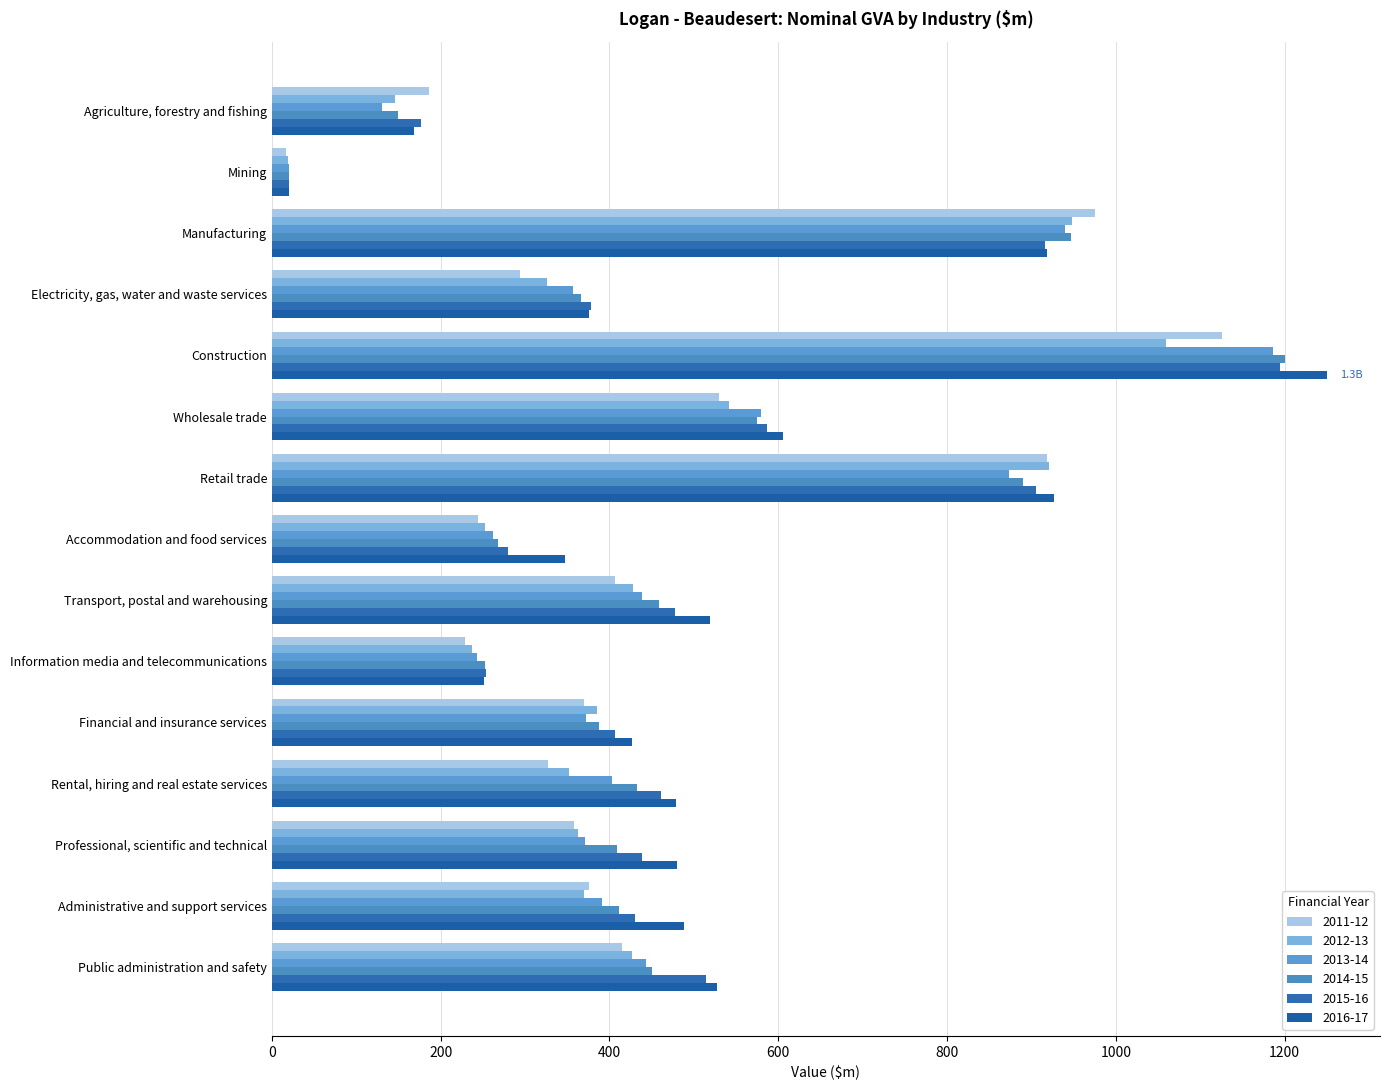

What is the value of the 2015-16 bar at the 3rd from the left?

915.9